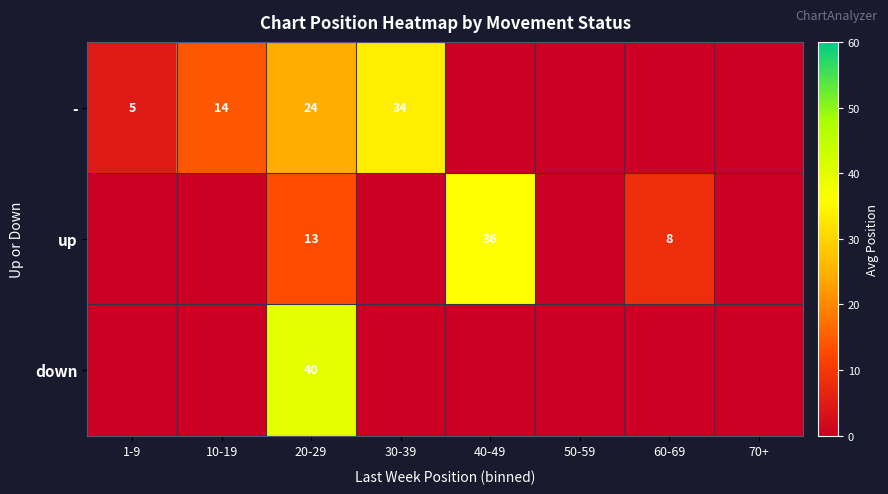

Is it true that up equals 47 at 40-49?

False